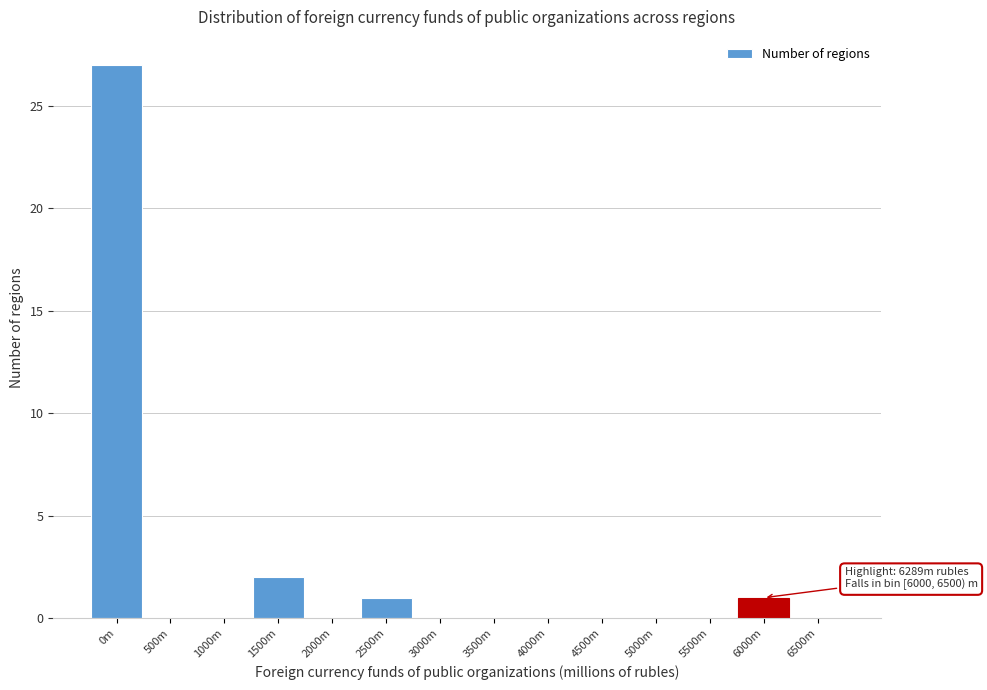

Reading left to right, transcribe all the data shown in this chart.

0m=27	500m=0	1000m=0	1500m=2	2000m=0	2500m=1	3000m=0	3500m=0	4000m=0	4500m=0	5000m=0	5500m=0	6000m=1	6500m=0